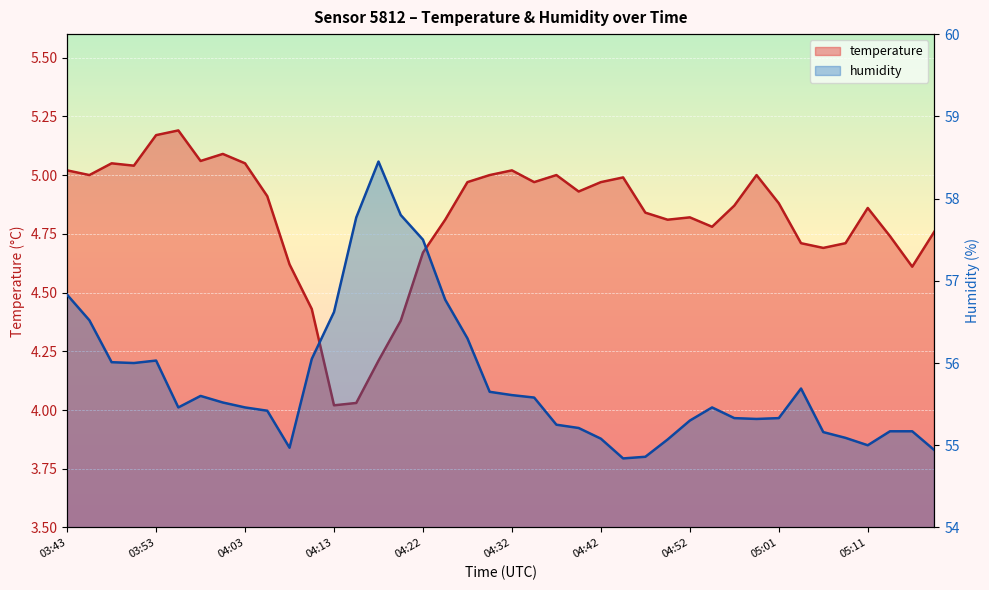

At which label is temperature closest to 4?

04:13